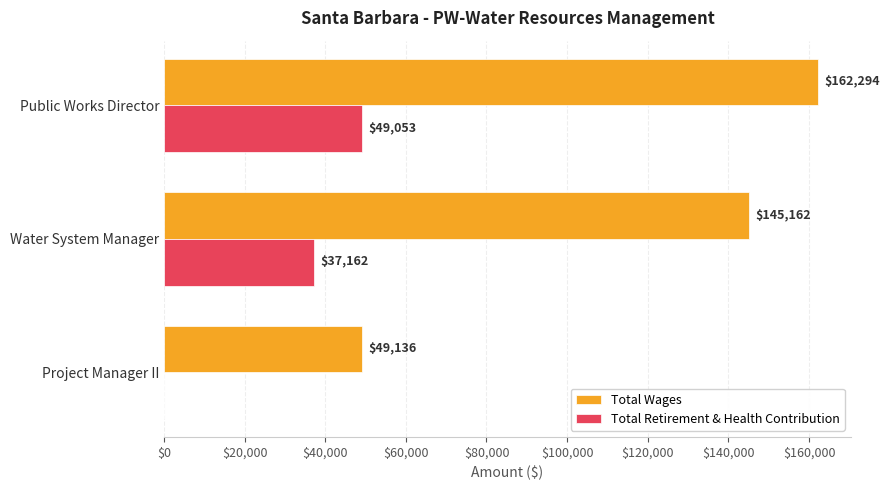

What is the maximum value for Total Wages?

162294